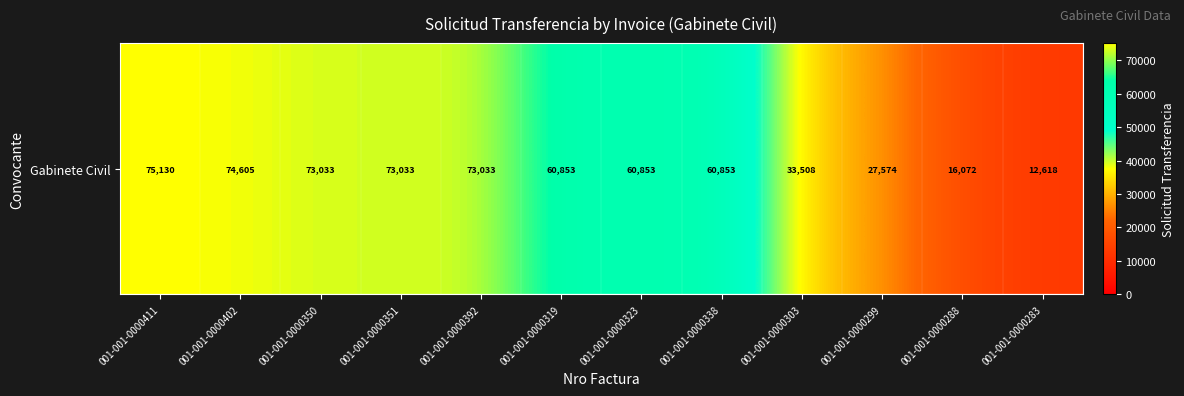

Which category has the highest value across all series?

001-001-0000411